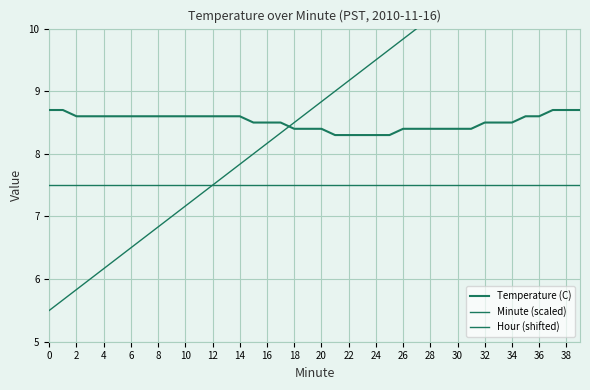

Is it true that Temperature (C) equals 13.9 at 12?

False